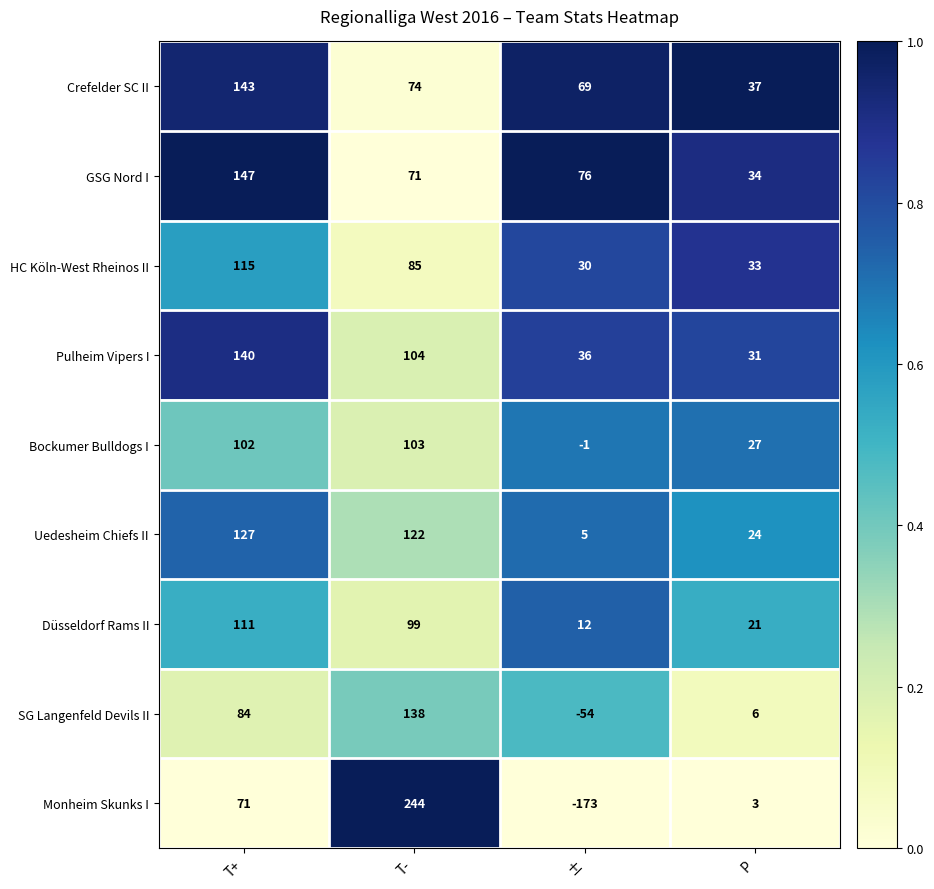

The value of SG Langenfeld Devils II at T+ is 149. True or false?

False